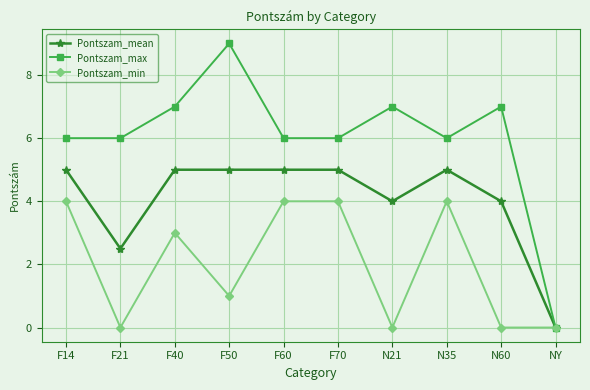

At which category does Pontszam_mean reach its first local valley?

F21